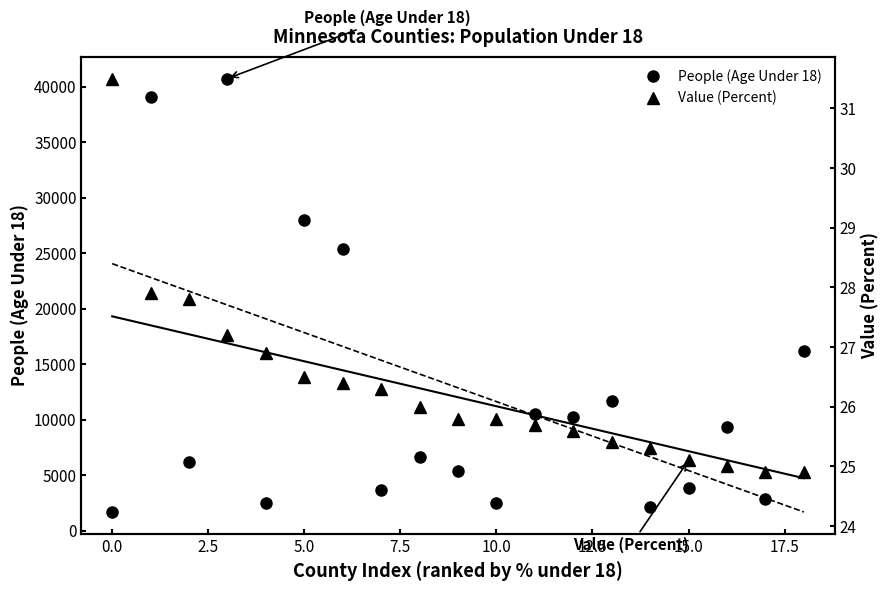

What is the value of the Value (Percent) point at the 2nd from the left?

27.9